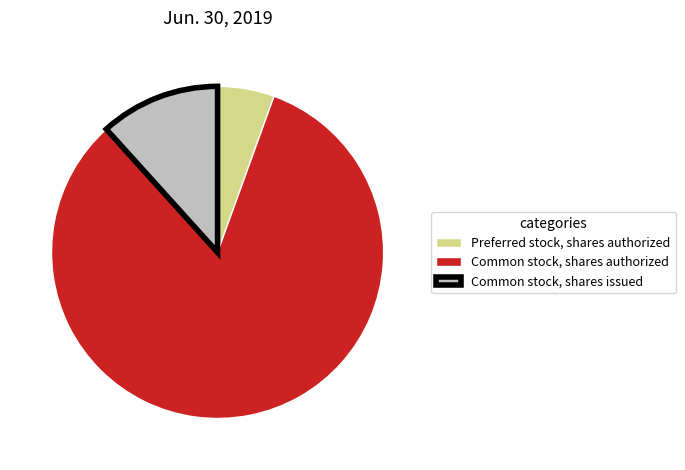

True or false: Common stock, shares issued accounts for 12% of the total.

True